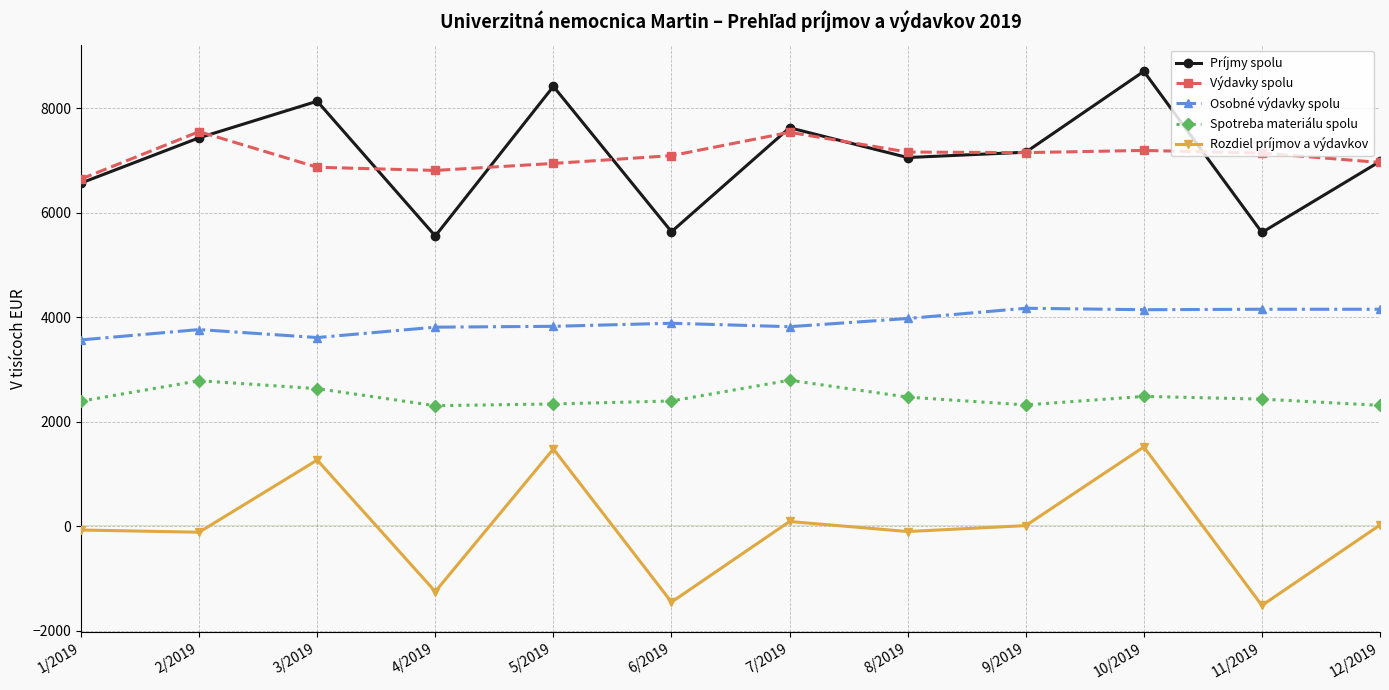

What position from the left is 8/2019?

8